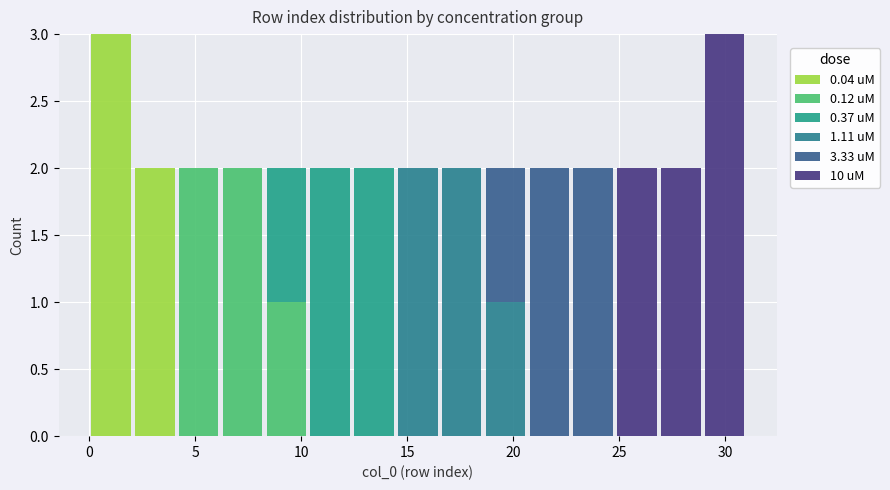

Reading left to right, list every stacked bar in this chart as the range it spans on the x-axis followed by its total height. Neither the bar edges nor the heights are printed on the chart, so give them approximately, as read against the axes.

0.0 to 2.0: 3
2.0 to 4.0: 2
4.0 to 6.0: 2
6.0 to 8.5: 2
8.5 to 10.5: 2
10.5 to 12.5: 2
12.5 to 14.5: 2
14.5 to 16.5: 2
16.5 to 18.5: 2
18.5 to 20.5: 2
20.5 to 22.5: 2
22.5 to 25.0: 2
25.0 to 27.0: 2
27.0 to 29.0: 2
29.0 to 31.0: 3